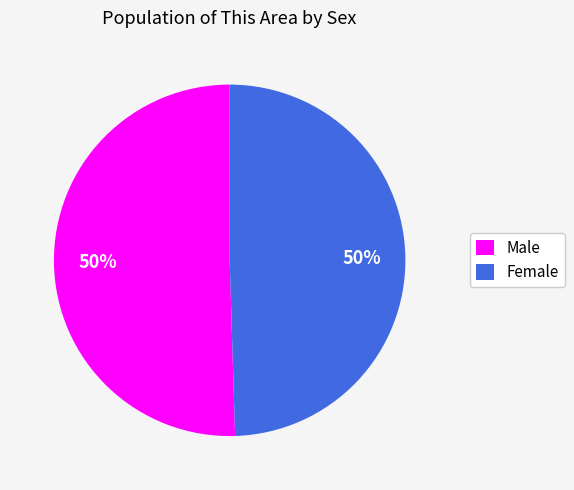

What is the ratio of the value at Male to the value at Female?

1.0